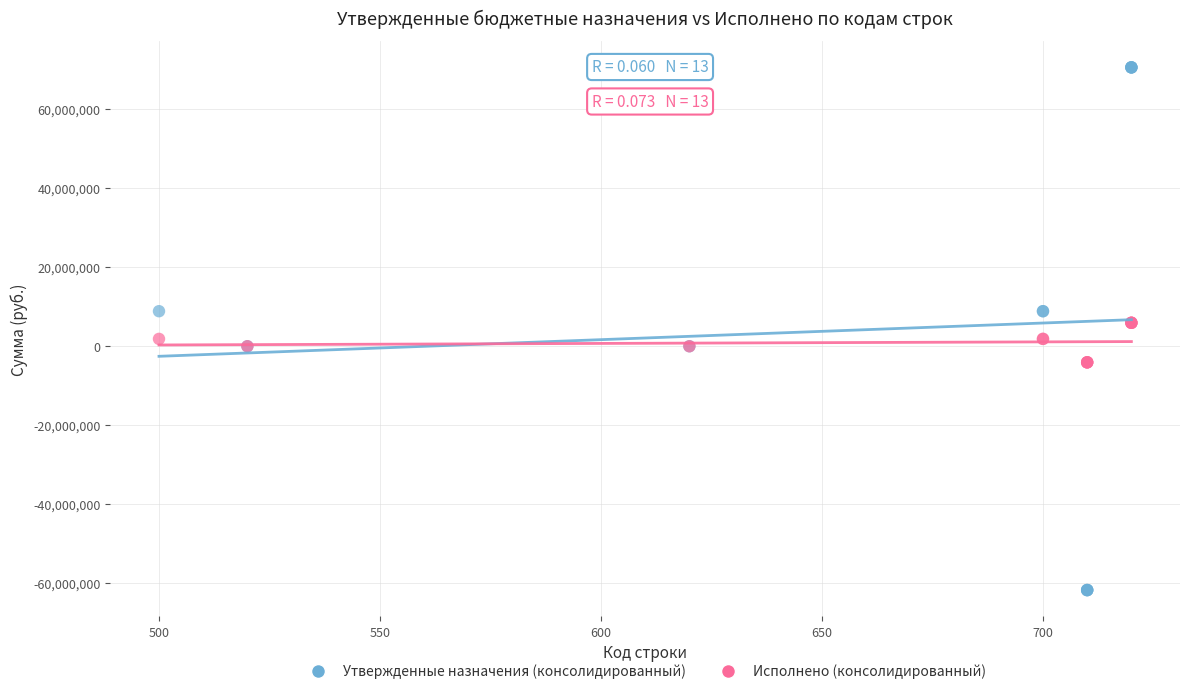

Which series has the largest Y range (max minus min)?

Утвержденные назначения (консолидированный)